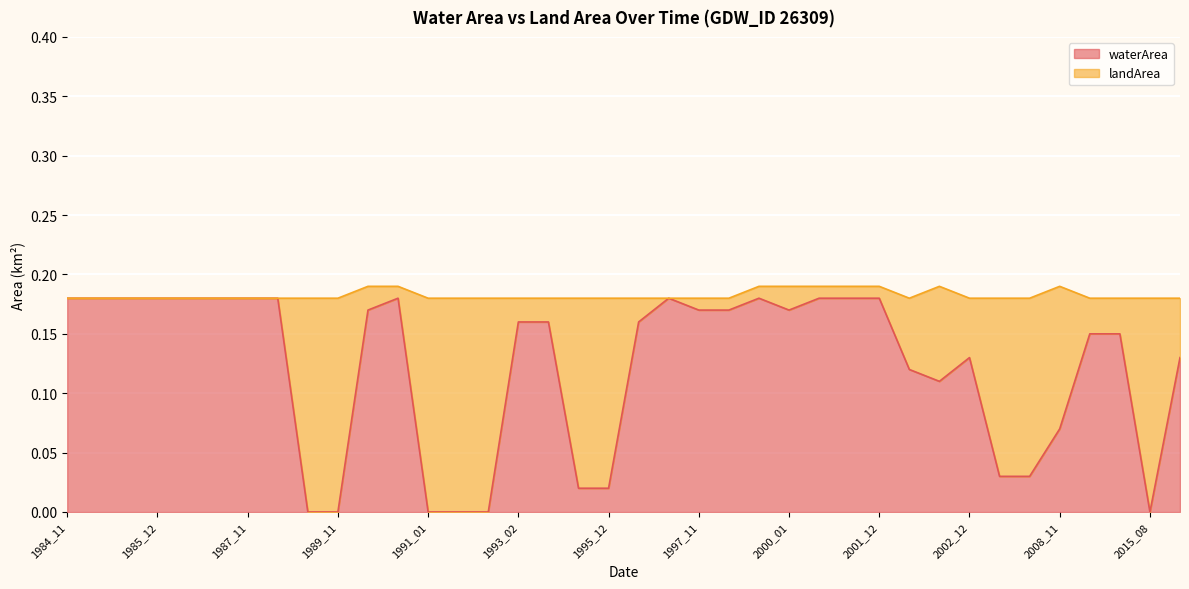

How many lines are shown in the chart?

2